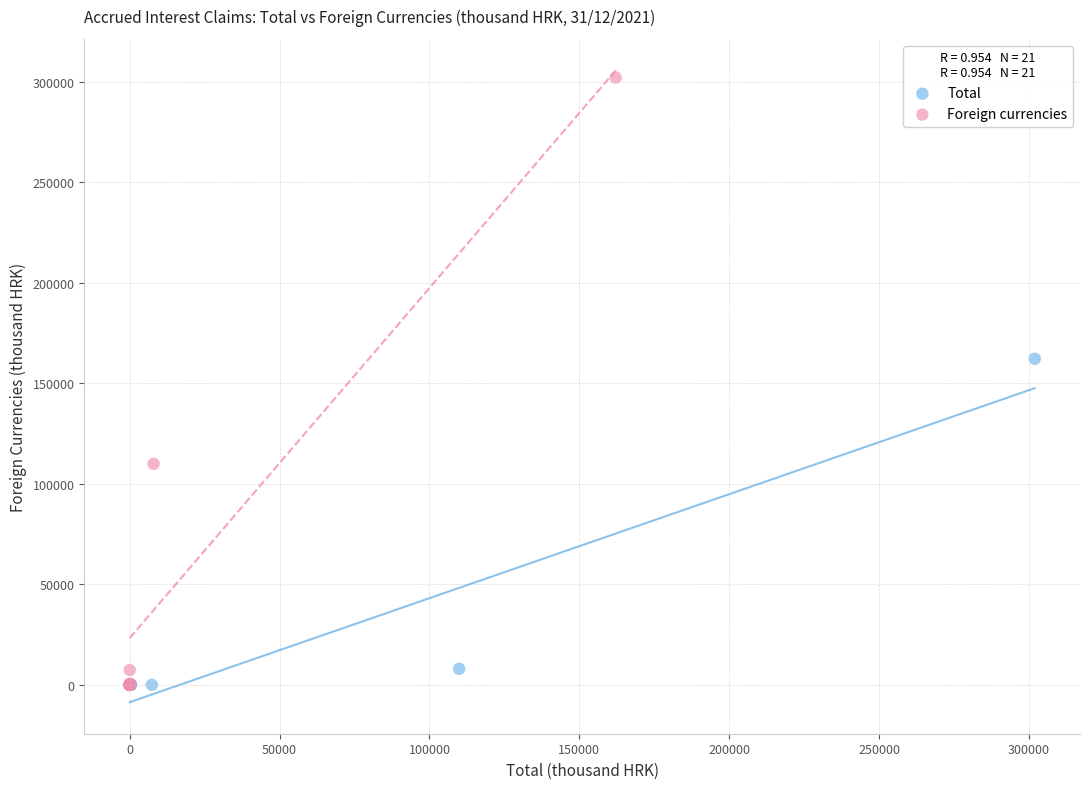

Which series has the largest Y range (max minus min)?

Foreign currencies